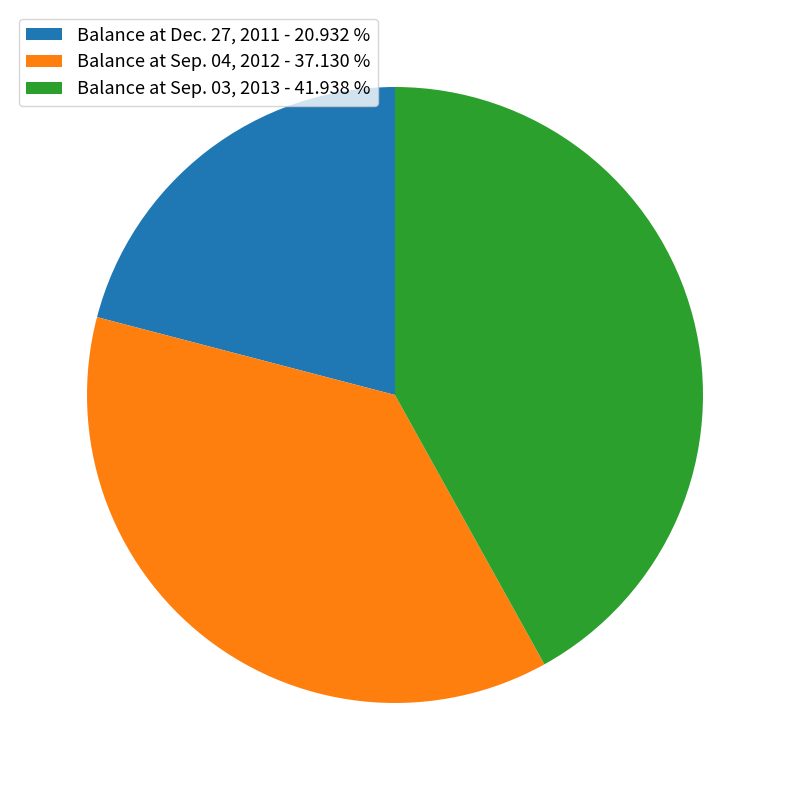

Is it true that Balance at Sep. 04, 2012 is 25% of the pie?

False